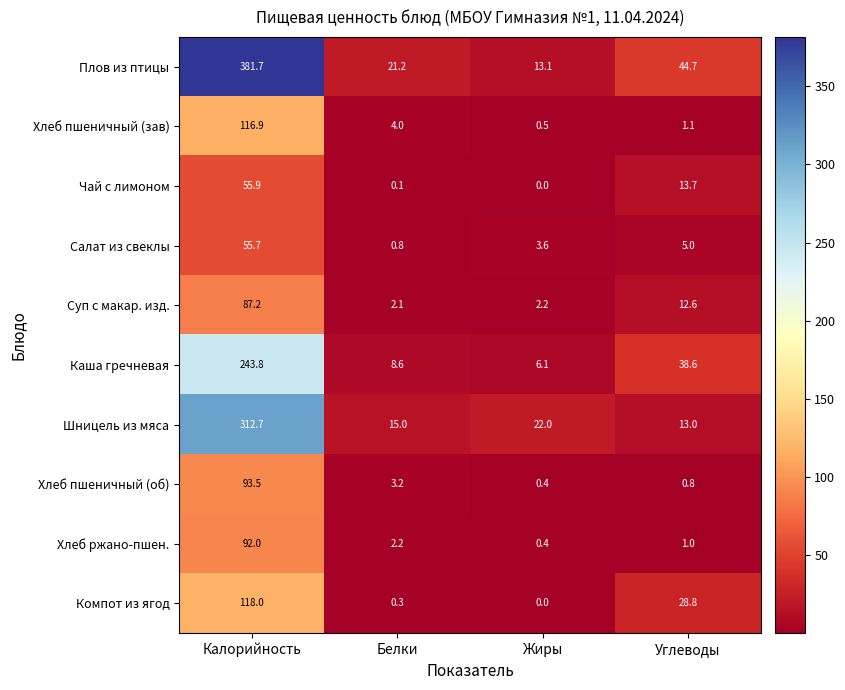

How many data points in Хлеб ржано-пшен. are above 2?

2